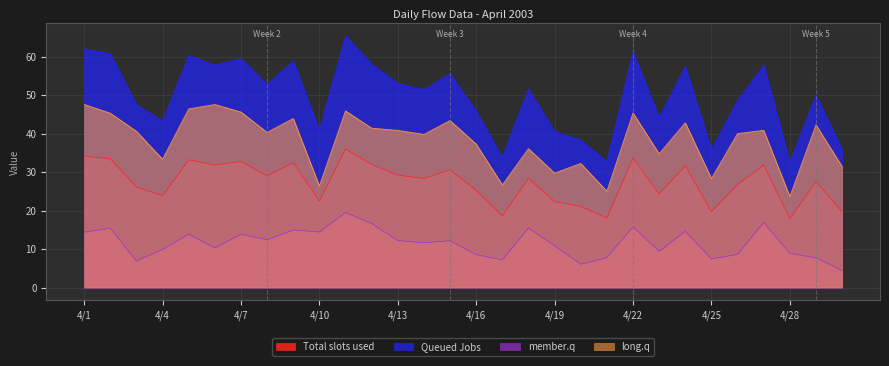

At which label is KXmMJn_2 closest to 11?

4/19